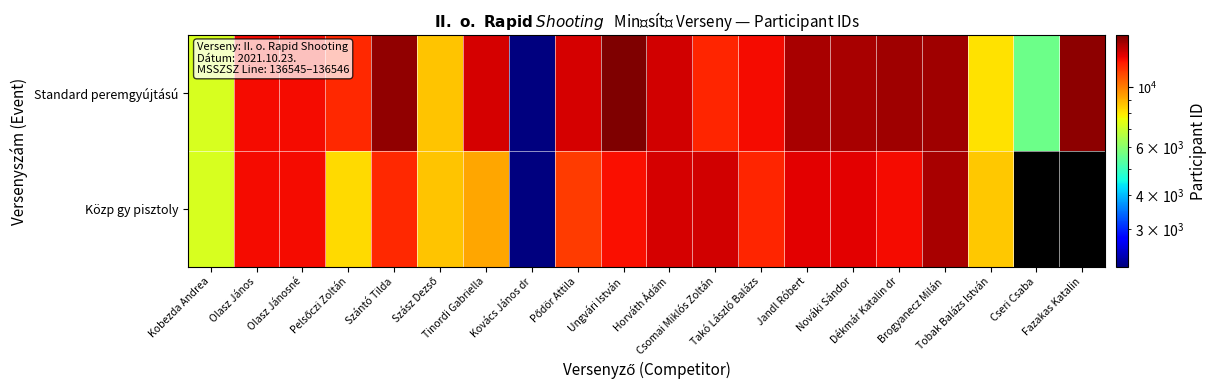

At Fazakas Katalin, list the series in order from smallest to largest.

Standard peremgyújtású, Közp gy pisztoly